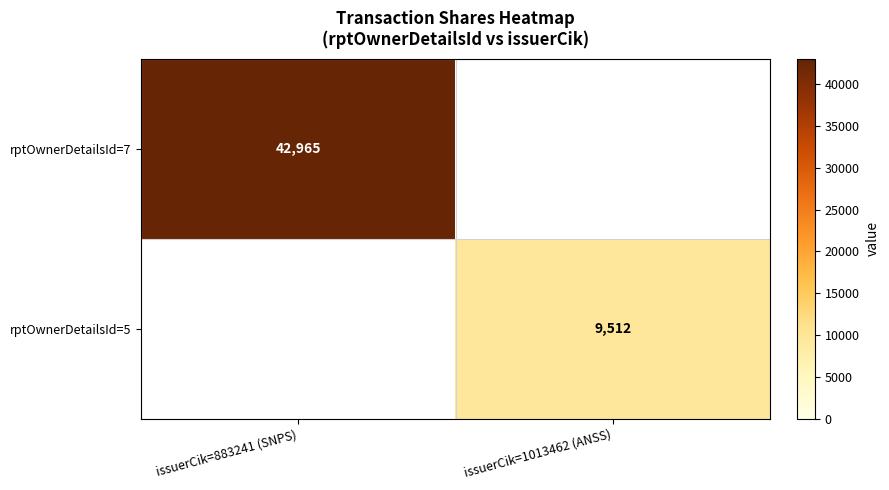

True or false: rptOwnerDetailsId=7 has a value of 72418 at issuerCik=883241 (SNPS).

False